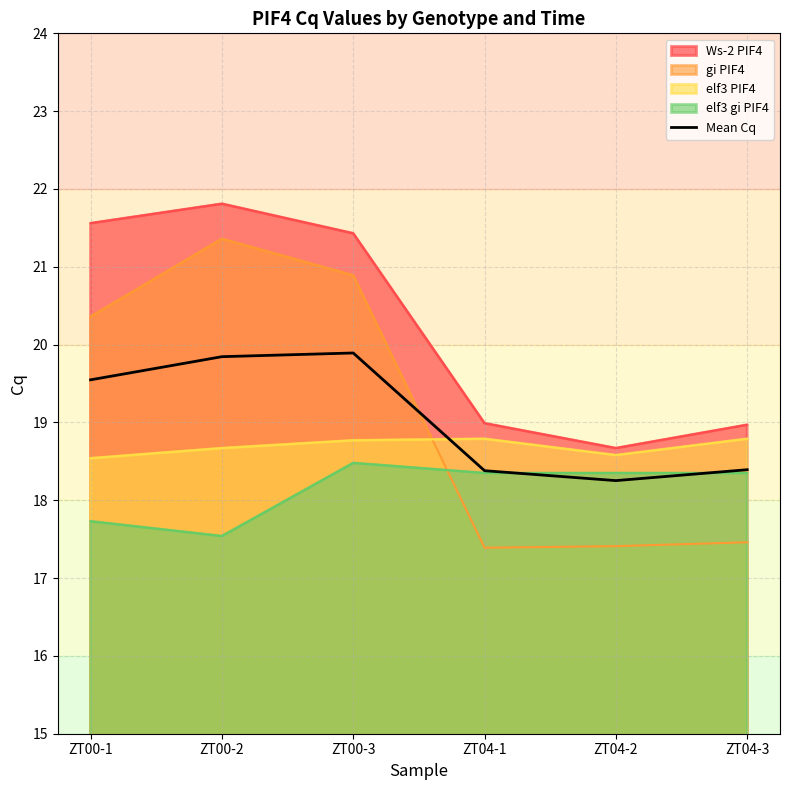

Rank the categories by value from lowest to highest.

ZT04-2, ZT04-1, ZT04-3, ZT00-1, ZT00-2, ZT00-3